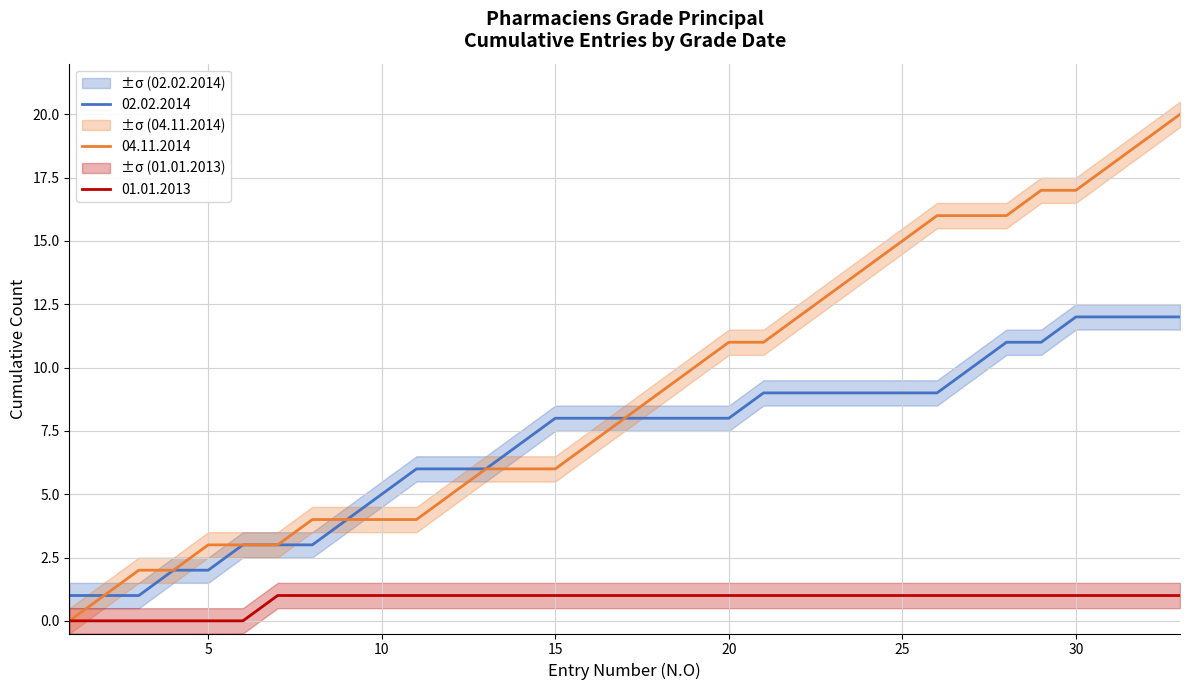

The 04.11.2014 series shows 3 at 5. True or false?

True